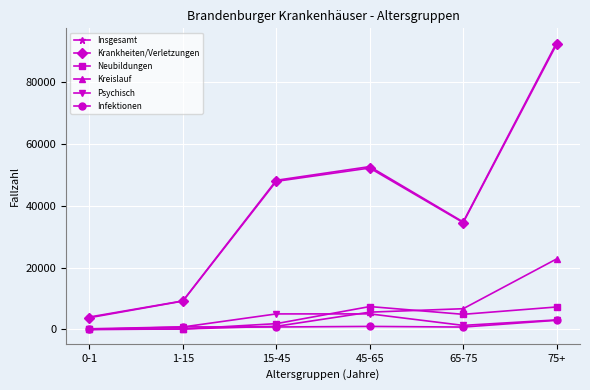

The Insgesamt series shows 9247 at 1-15. True or false?

True